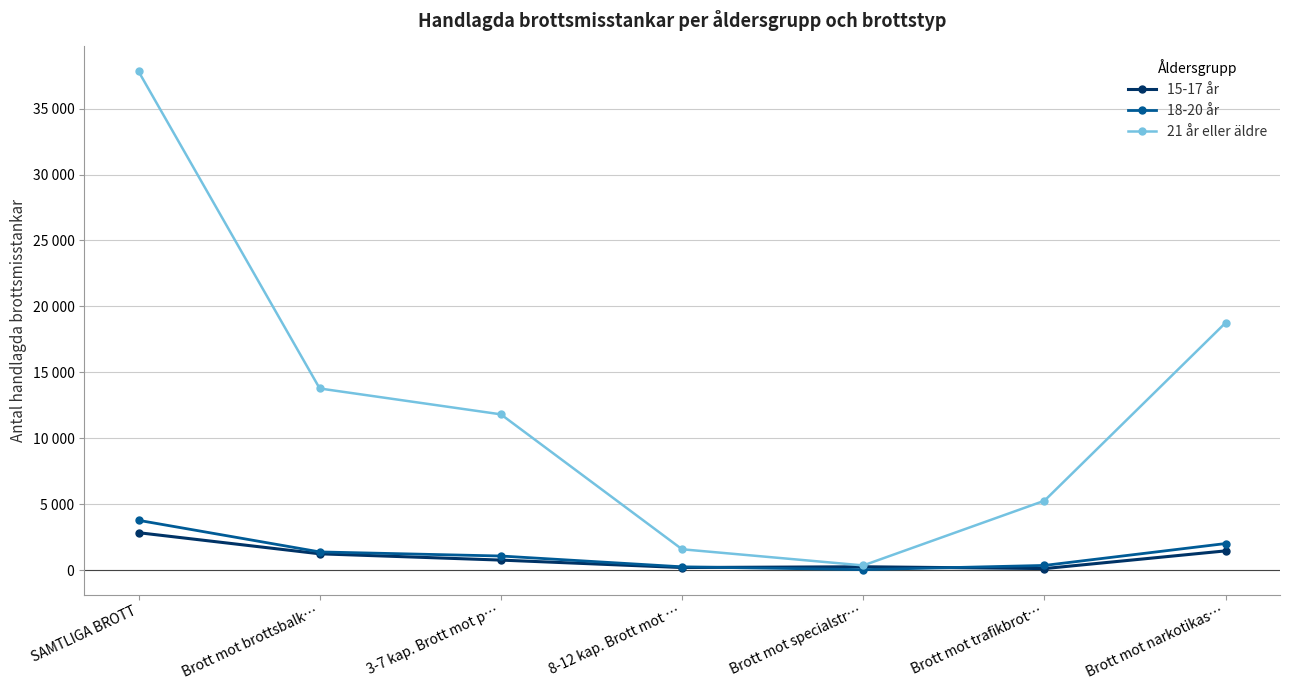

What position from the left is 8-12 kap. Brott mot …?

4